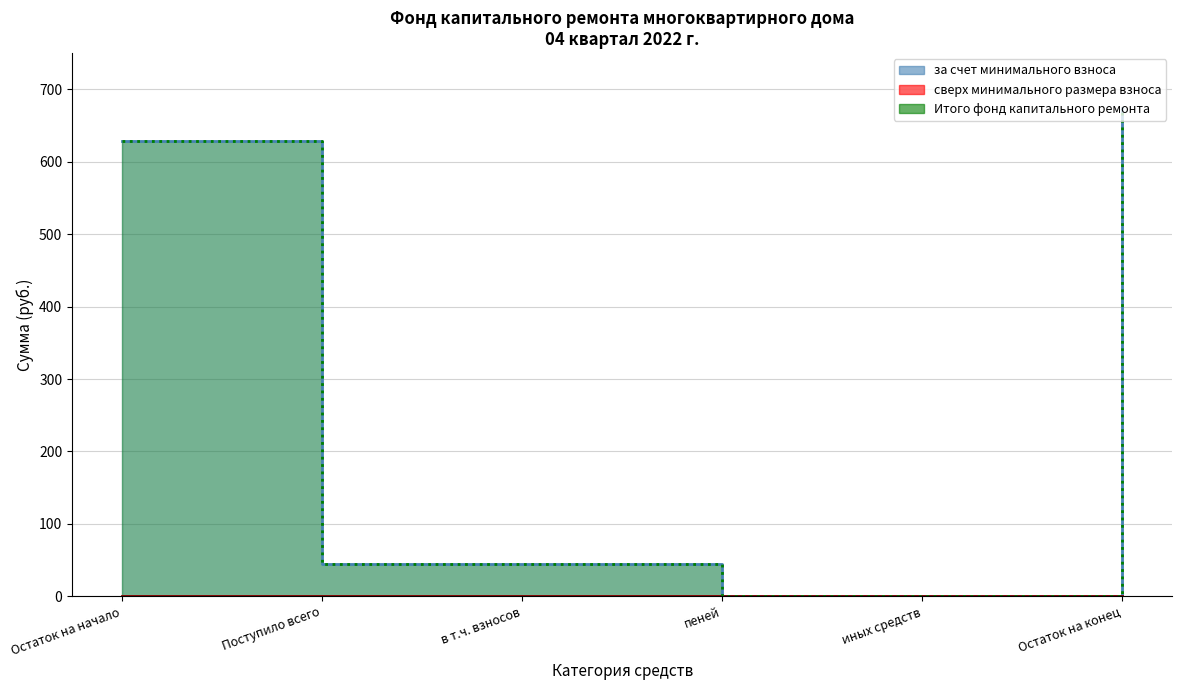

How many positive values does the за счет минимального взноса series have?

4